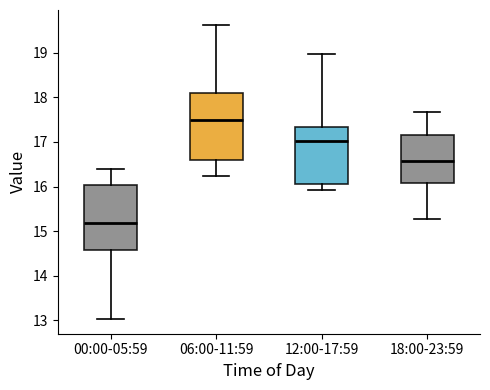

Where does the upper whisker of the box for 06:00-11:59 end on the y-axis? The values are not printed on the chart, so give them approximately, as read against the axis.

19.6